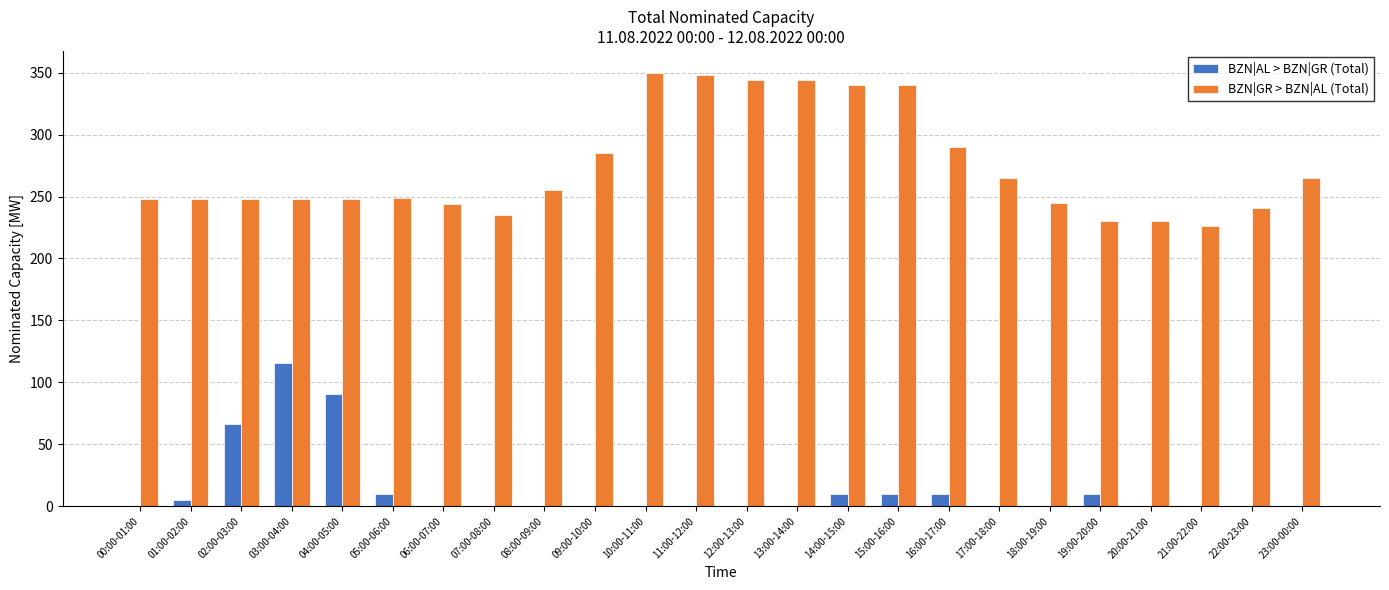

What is the sum of all BZN|AL > BZN|GR (Total) values?

328